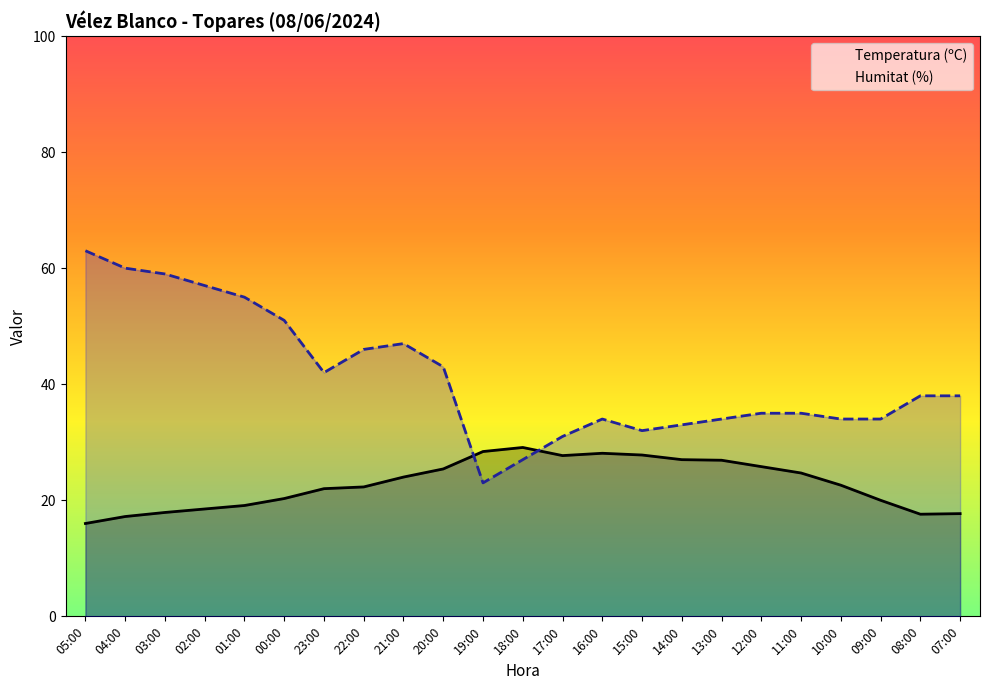

Reading left to right, list all the values displayed in this chart.

Temperatura (ºC): 16.0	17.2	17.9	18.5	19.1	20.3	22.0	22.3	24.0	25.4	28.4	29.1	27.7	28.1	27.8	27.0	26.9	25.8	24.7	22.6	20.0	17.6	17.7
Humitat (%): 63.0	60.0	59.0	57.0	55.0	51.0	42.0	46.0	47.0	43.0	23.0	27.0	31.0	34.0	32.0	33.0	34.0	35.0	35.0	34.0	34.0	38.0	38.0